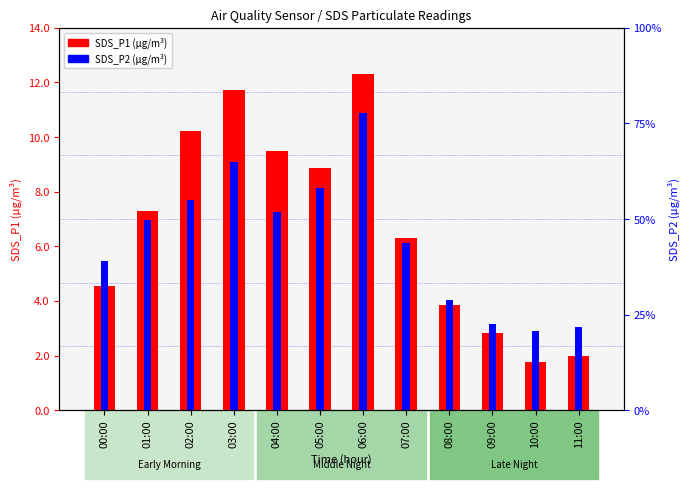

At which category does the chart reach its minimum across all series?

10:00